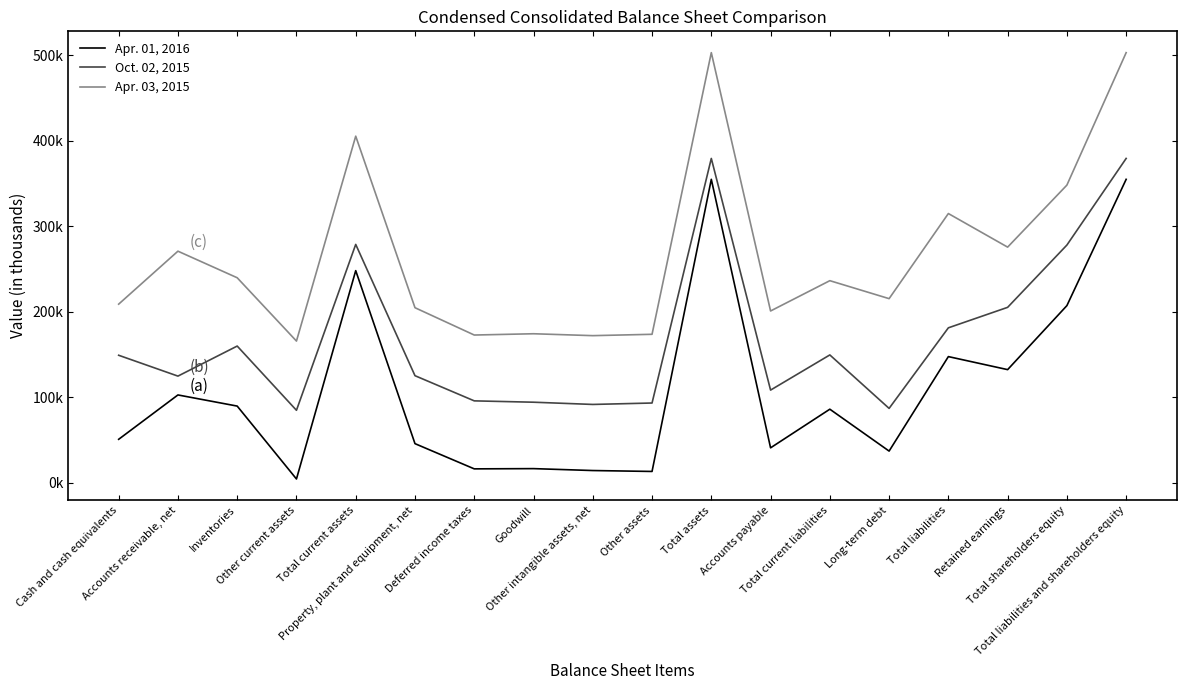

At which category does Apr. 01, 2016 reach its first local valley?

Other current assets